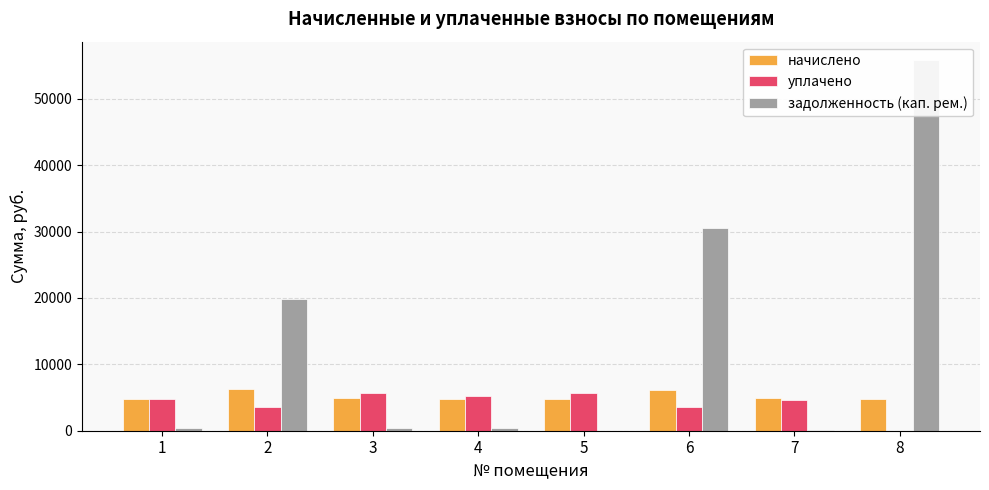

What is the value of the задолженность (кап. рем.) bar at the 8th from the left?

55802.9